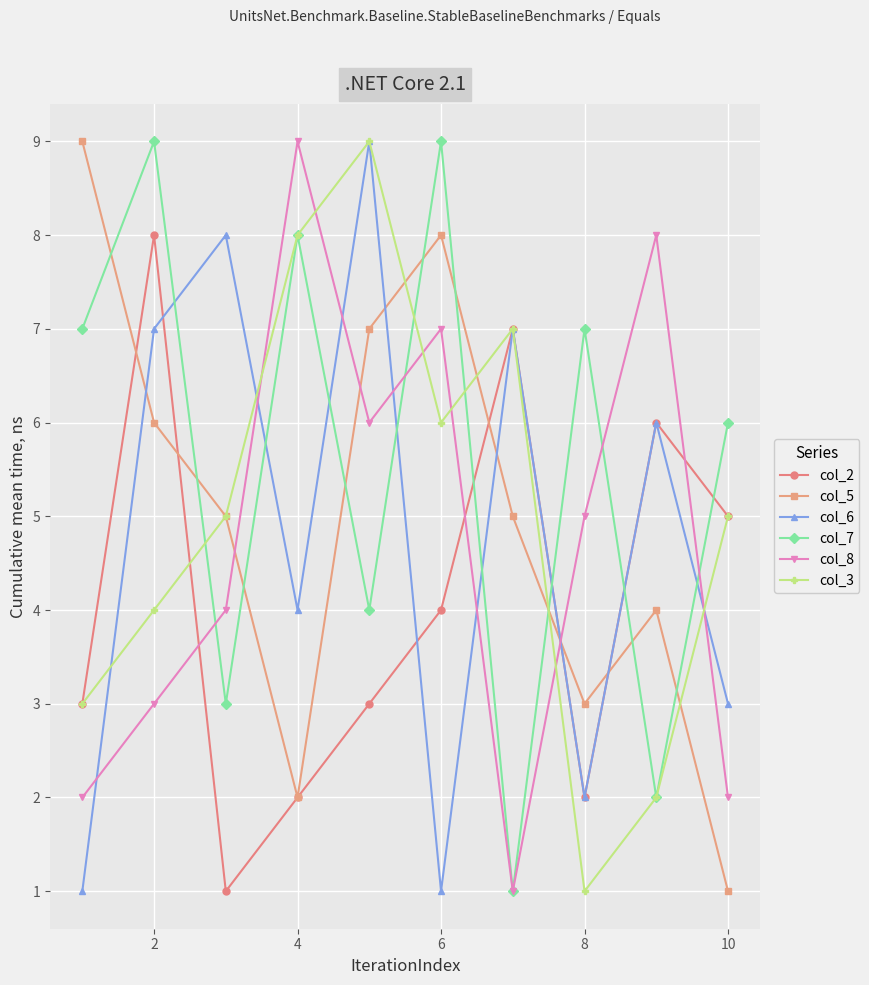

Count the col_6 values in the range 2 to 7.

6